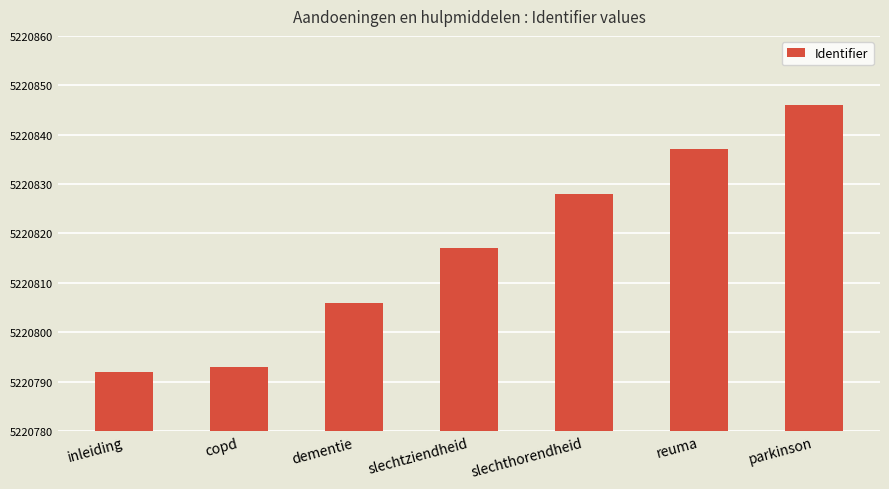

Reading left to right, list all the values displayed in this chart.

inleiding=5220792	copd=5220793	dementie=5220806	slechtziendheid=5220817	slechthorendheid=5220828	reuma=5220837	parkinson=5220846